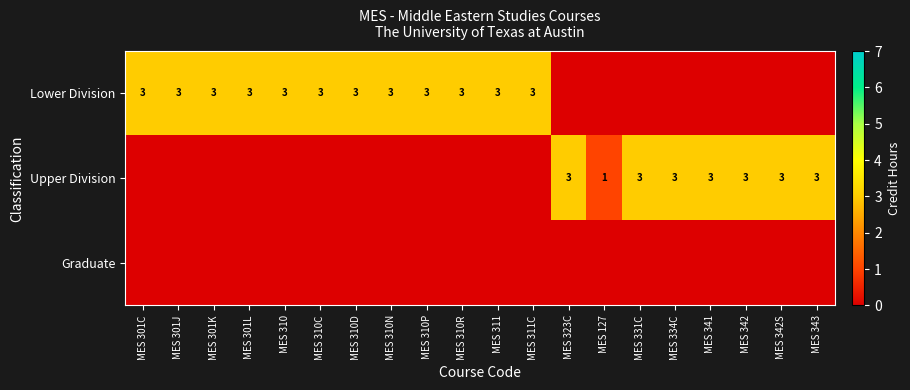

The value of Lower Division at MES 310D is 4. True or false?

False